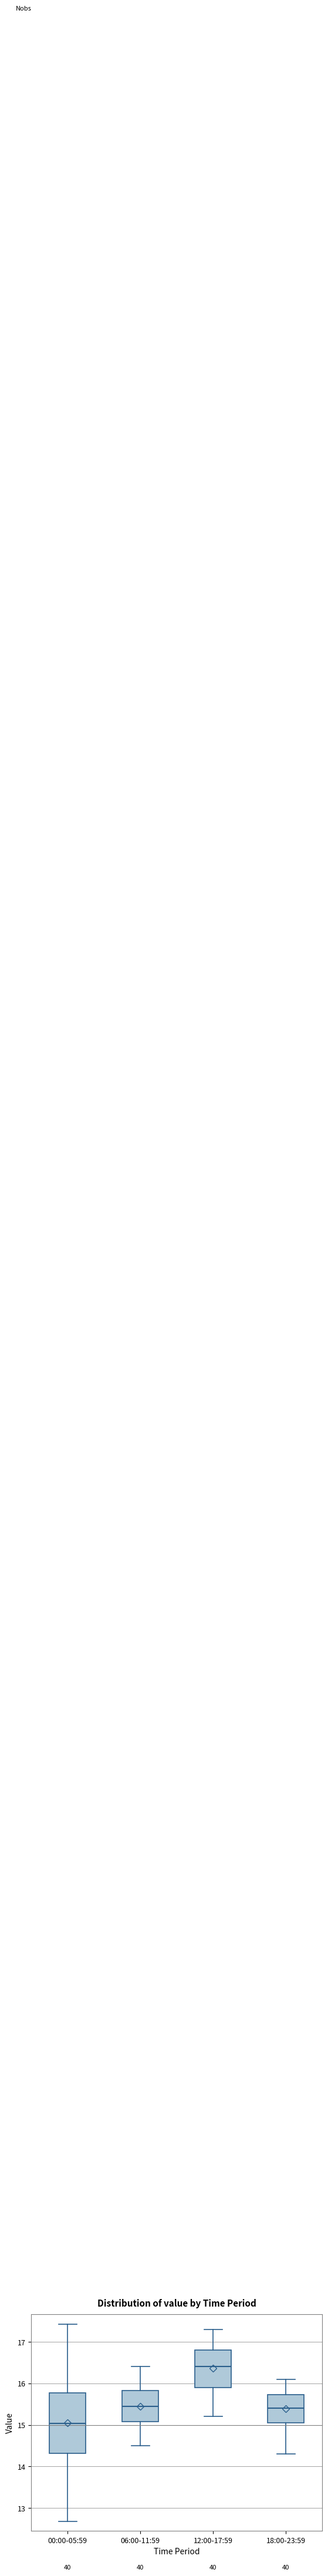

Reading left to right, read every box against the y-axis: the position of its median line, the range the box covers, and the ends of its whiskers. The values are not printed on the chart, so give them approximately, as read against the axis.

00:00-05:59: median 15.0, box 14.3 to 15.8, whiskers 12.7 to 17.4
06:00-11:59: median 15.5, box 15.1 to 15.8, whiskers 14.5 to 16.4
12:00-17:59: median 16.4, box 15.9 to 16.8, whiskers 15.2 to 17.3
18:00-23:59: median 15.4, box 15.1 to 15.7, whiskers 14.3 to 16.1